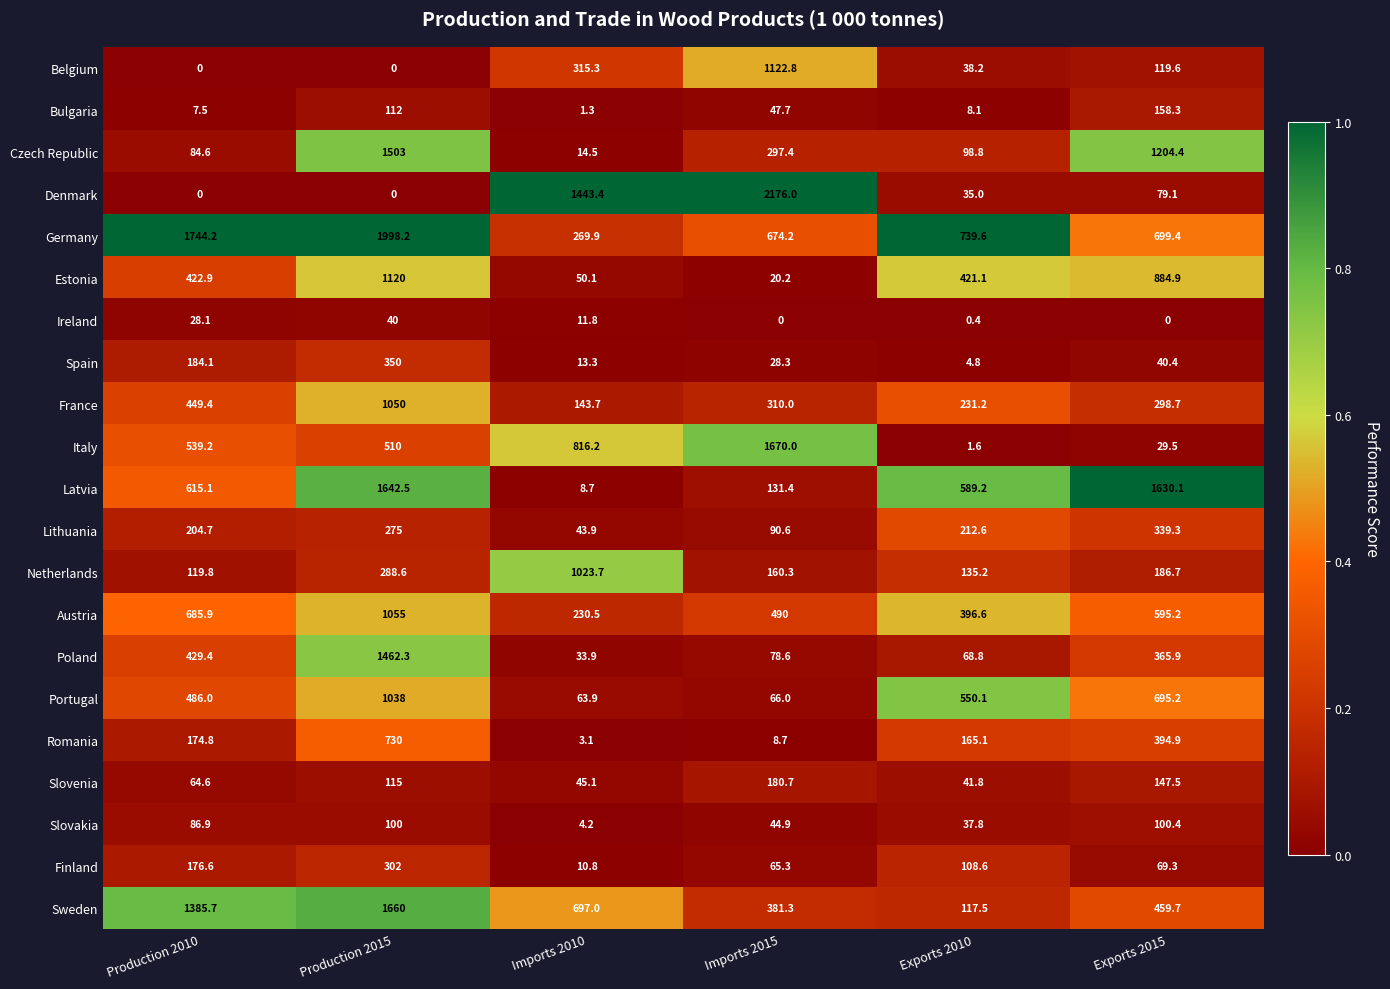

Between Imports 2010 and Exports 2010, which series saw the biggest shift?

Denmark